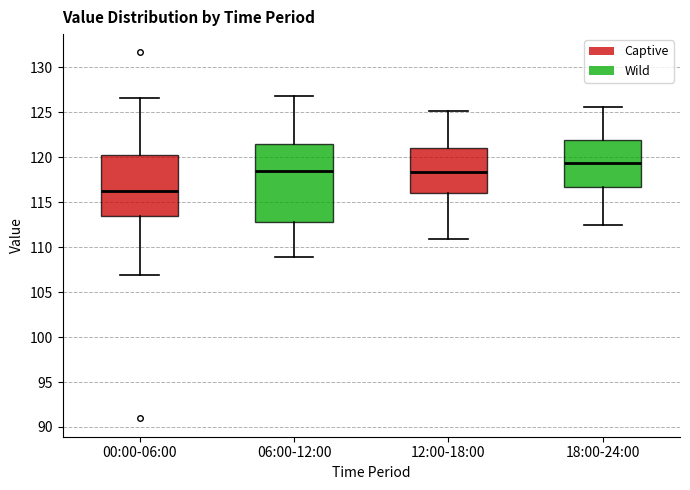

Reading left to right, read every box against the y-axis: the position of its median line, the range the box covers, and the ends of its whiskers. The values are not printed on the chart, so give them approximately, as read against the axis.

00:00-06:00: median 116.0, box 113.5 to 120.5, whiskers 107.0 to 126.5
06:00-12:00: median 118.5, box 113.0 to 121.5, whiskers 109.0 to 127.0
12:00-18:00: median 118.5, box 116.0 to 121.0, whiskers 111.0 to 125.0
18:00-24:00: median 119.5, box 116.5 to 122.0, whiskers 112.5 to 125.5